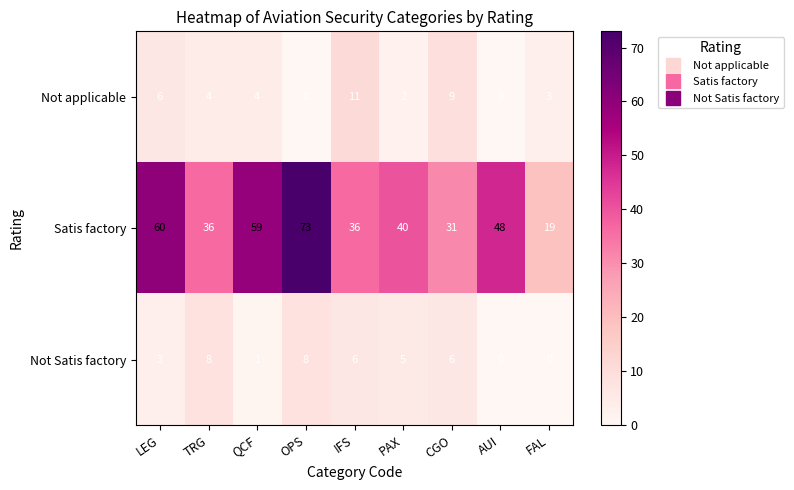

The Not applicable series shows 6 at LEG. True or false?

True